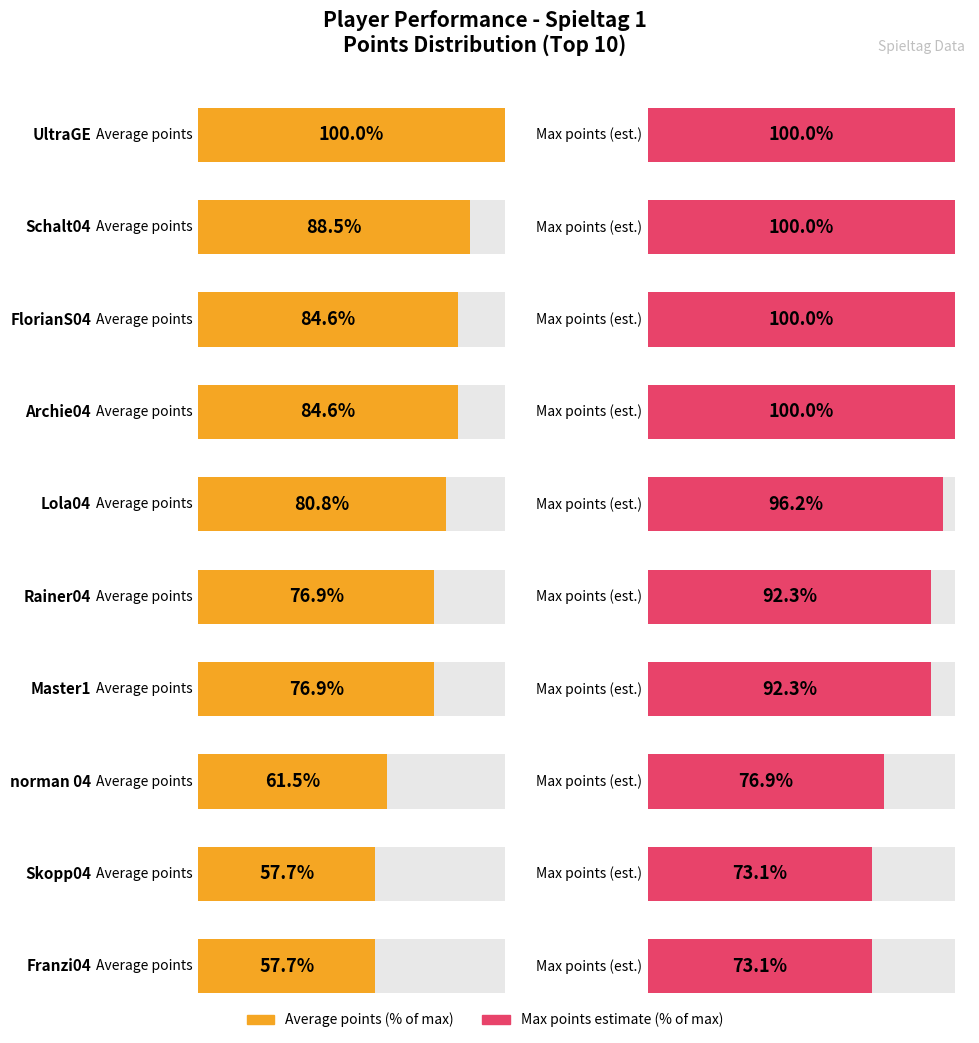

Is it true that Platz equals 32 at SchalkeKalle?

False